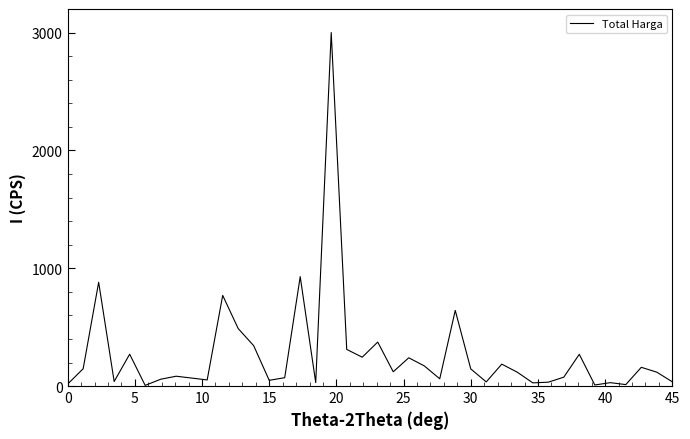

What is the difference between the maximum and minimum values?

2994.1